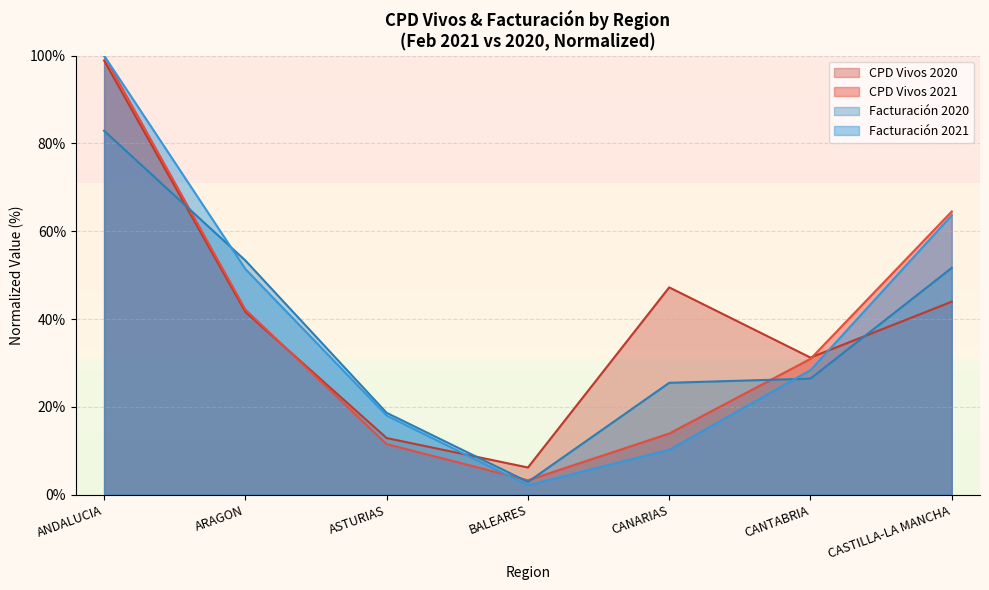

Reading left to right, extract all data points from this chart.

CPD Vivos 2021: 100.0	42.2	11.5	3.3	13.9	30.9	64.5
CPD Vivos 2020: 98.9	41.6	12.9	6.2	47.2	31.2	44.0
Facturacion 2021: 100.0	51.4	18.0	2.1	10.2	28.3	63.6
Facturacion 2020: 82.9	53.3	18.6	2.9	25.5	26.4	51.7